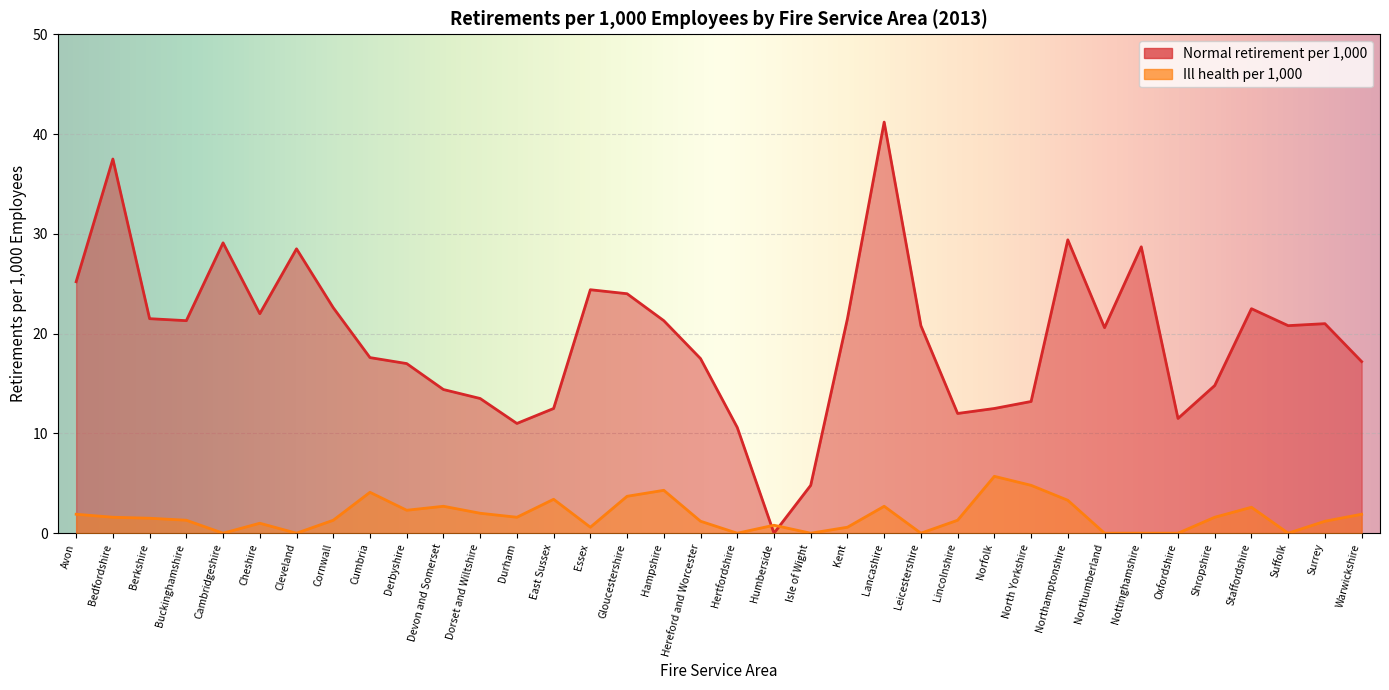

How many intersections are there between Ill health per 1,000 and Normal retirement per 1,000?

2